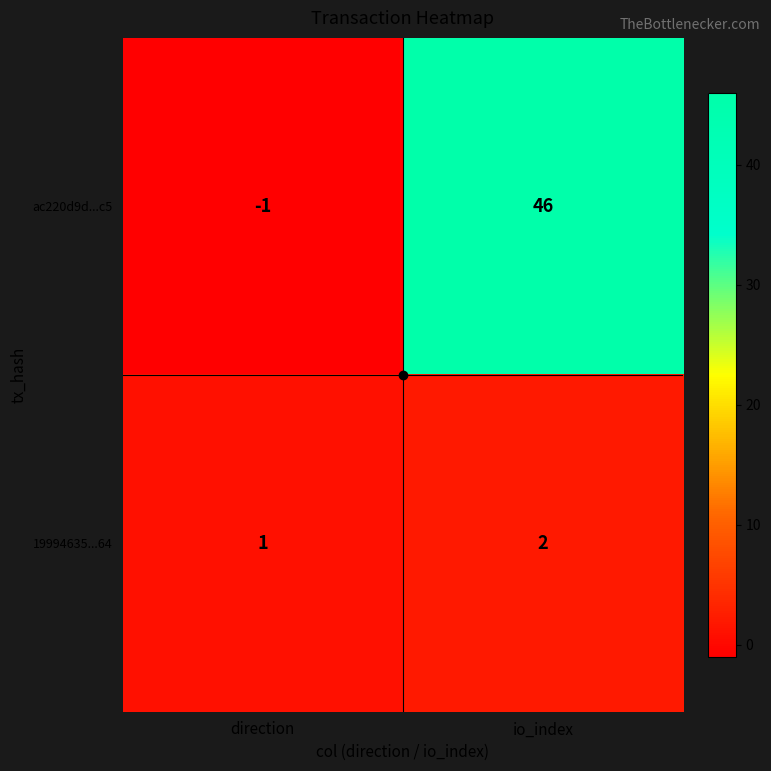

How many values in ac220d9d...c5 are above zero?

1